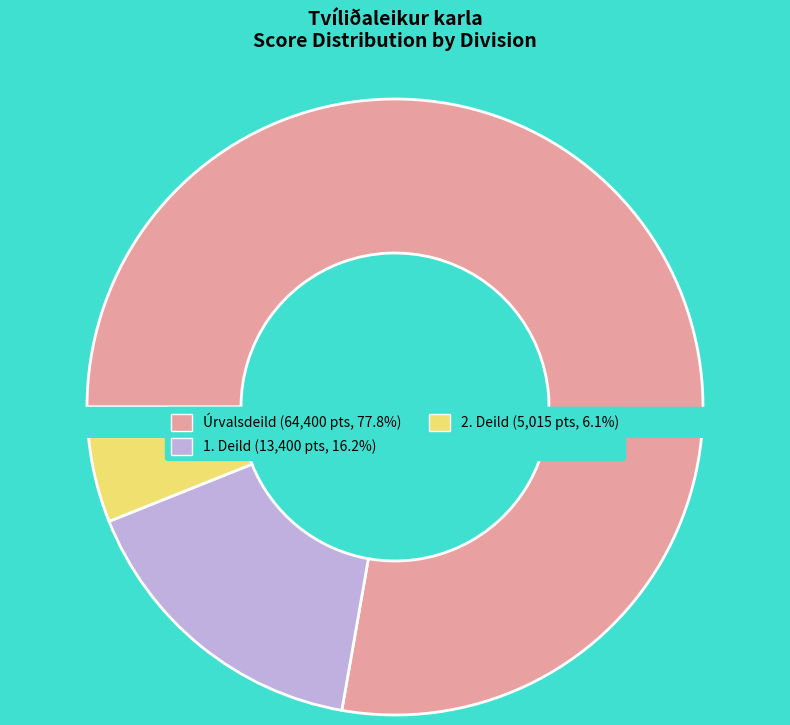

Which slice is the largest?

Úrvalsdeild